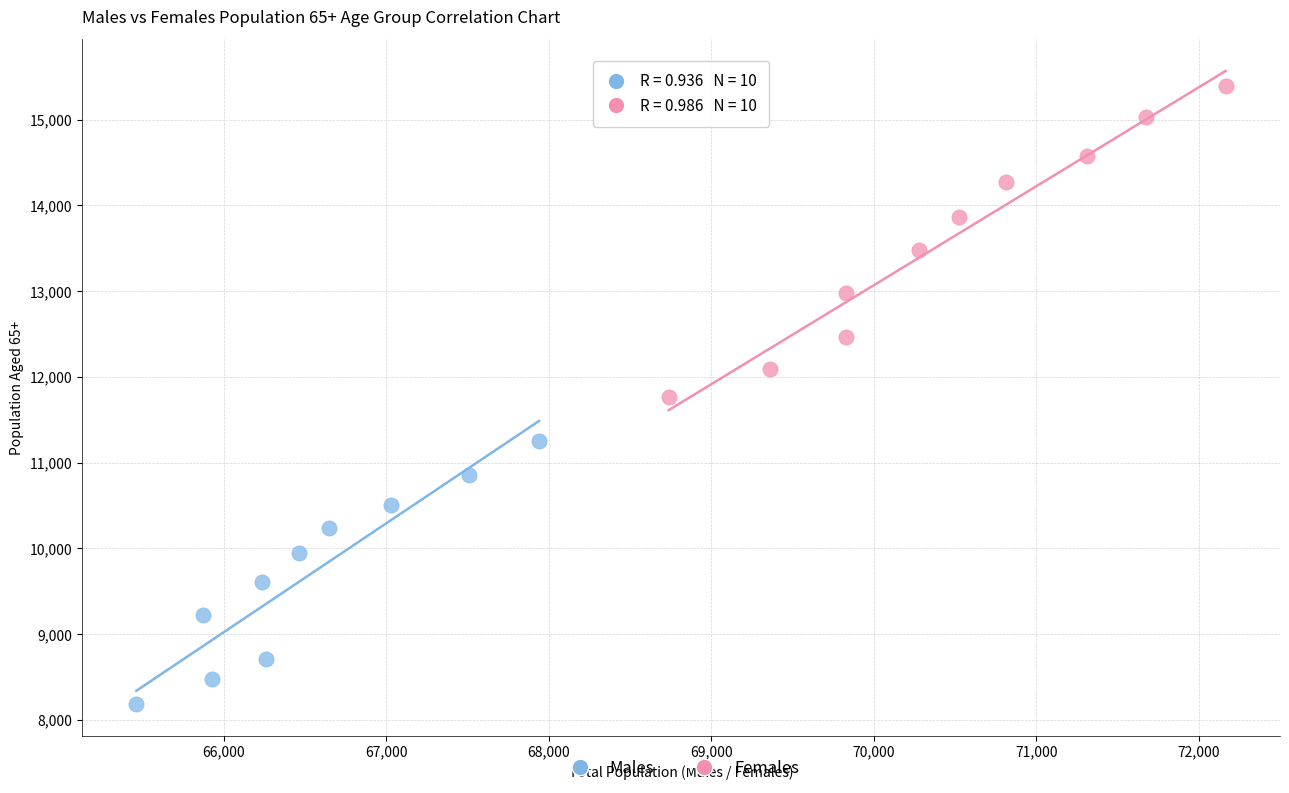

Which series contains the highest Y value?

Females